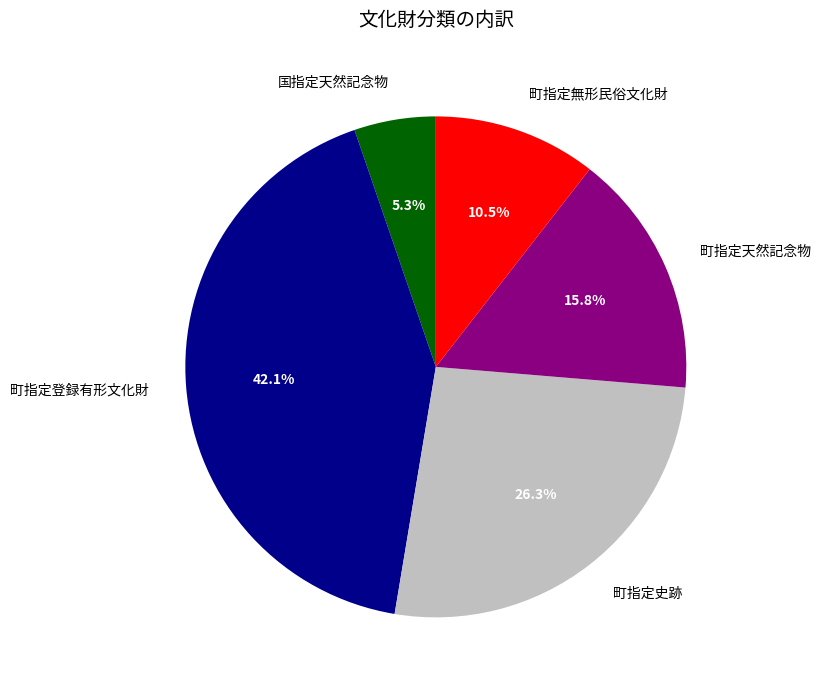

How many slices are in this pie chart?

5